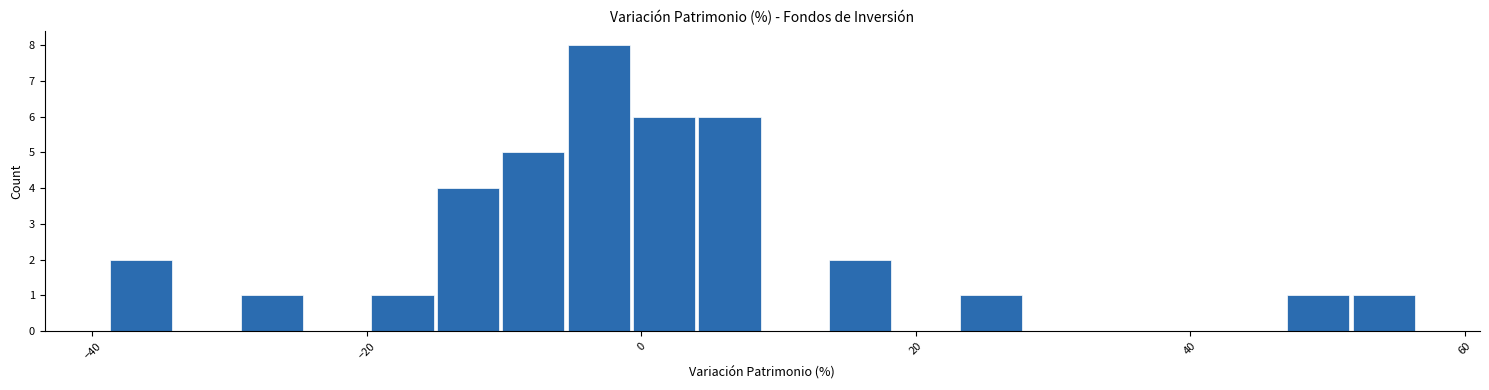

Around what value on the x-axis is the tallest bar? Give the approximate position of its centre, as read against the axis.

-4